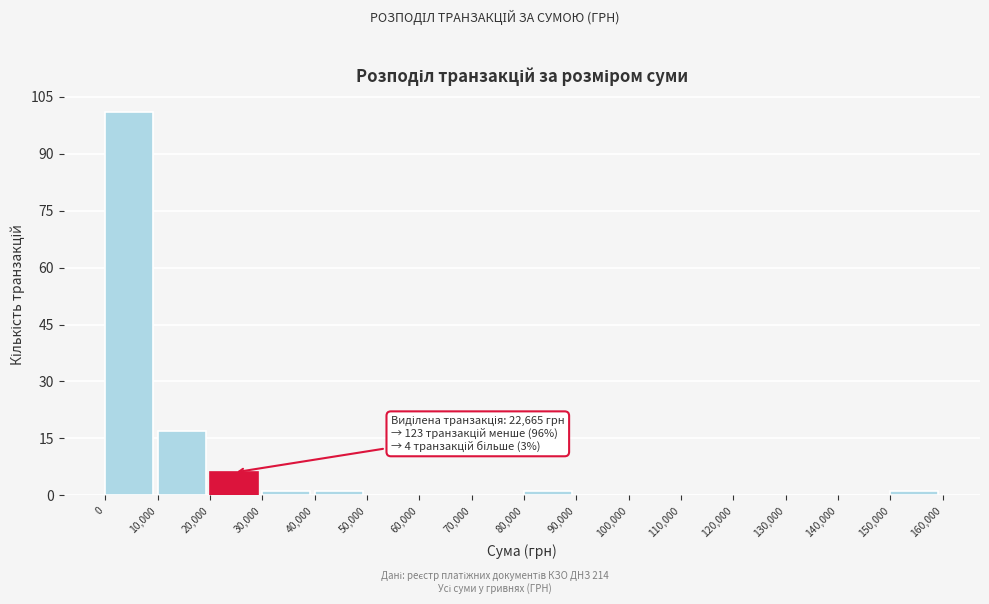

Over which range of the x-axis is the bar tallest?

0 to 10,000